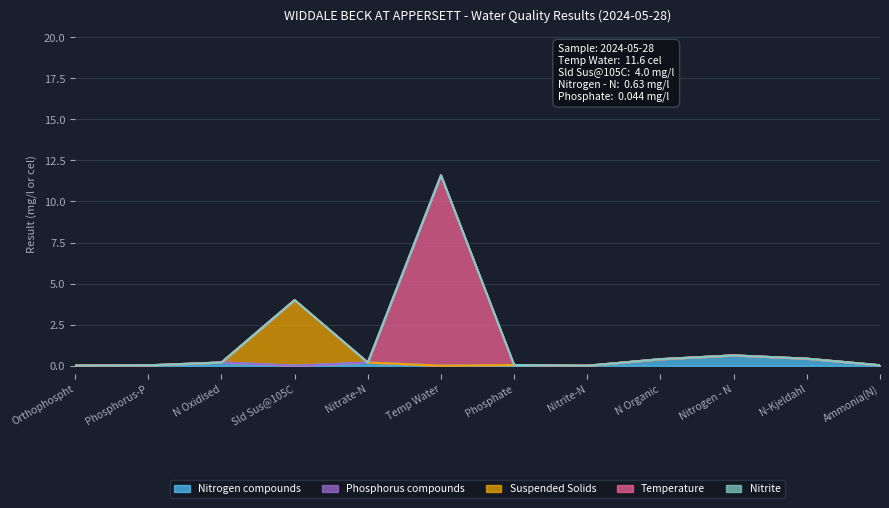

The value at Phosphate is 0.0. True or false?

True